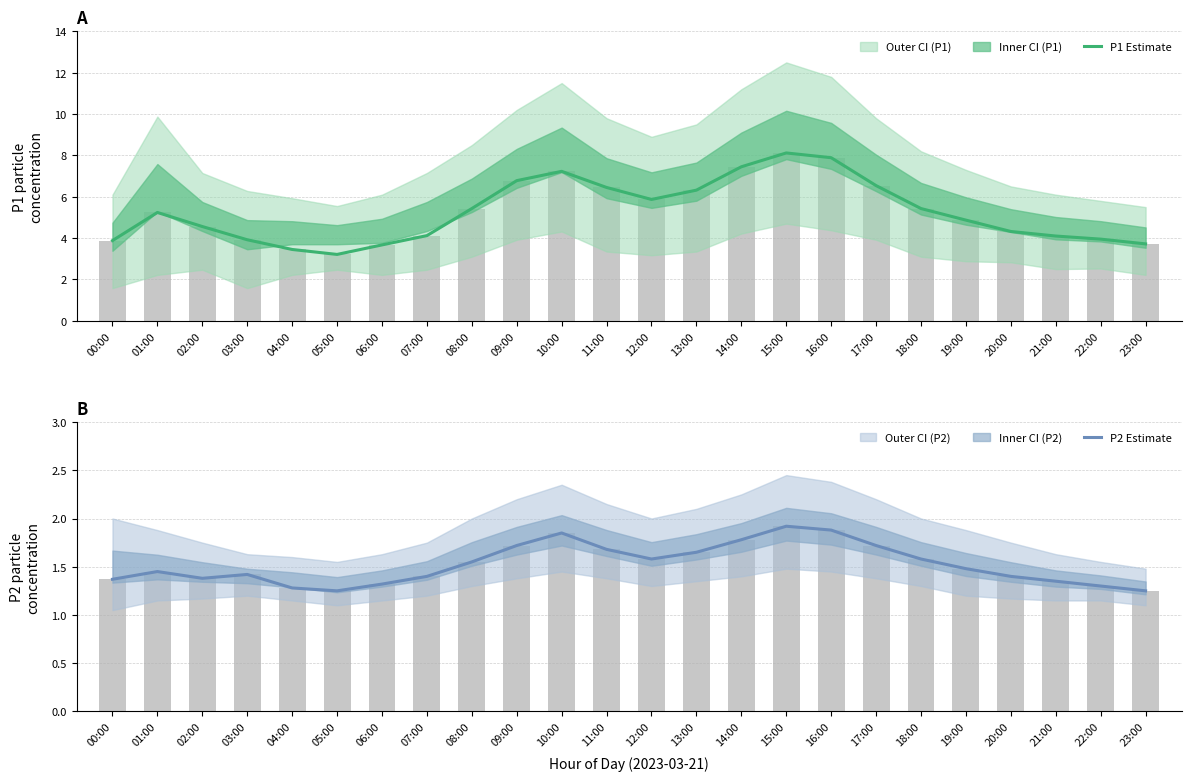

Reading left to right, extract all data points from this chart.

P1 Estimate: 00:00=3.9	01:00=5.2	02:00=4.6	03:00=3.9	04:00=3.5	05:00=3.2	06:00=3.7	07:00=4.1	08:00=5.4	09:00=6.8	10:00=7.2	11:00=6.5	12:00=5.9	13:00=6.3	14:00=7.5	15:00=8.1	16:00=7.9	17:00=6.5	18:00=5.4	19:00=4.9	20:00=4.3	21:00=4.1	22:00=4.0	23:00=3.7
P2 Estimate: 00:00=1.4	01:00=1.4	02:00=1.4	03:00=1.4	04:00=1.3	05:00=1.2	06:00=1.3	07:00=1.4	08:00=1.6	09:00=1.7	10:00=1.9	11:00=1.7	12:00=1.6	13:00=1.6	14:00=1.8	15:00=1.9	16:00=1.9	17:00=1.7	18:00=1.6	19:00=1.5	20:00=1.4	21:00=1.4	22:00=1.3	23:00=1.2